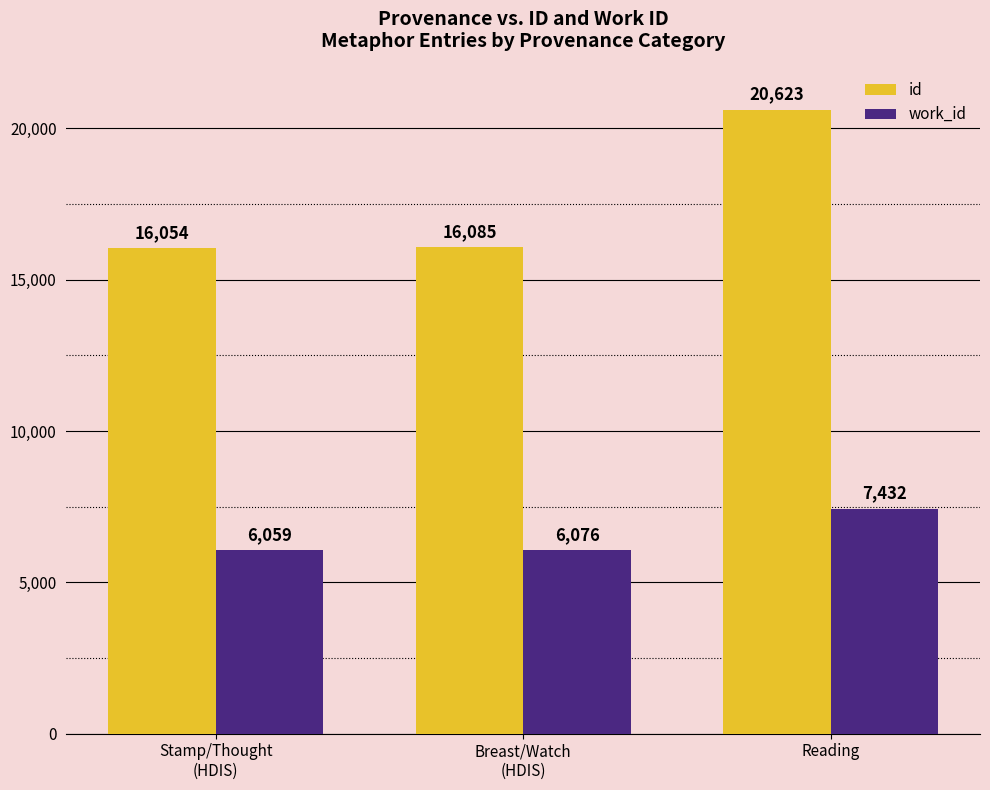

Reading left to right, list all the values displayed in this chart.

id: 16054	16085	20623
work_id: 6059	6076	7432